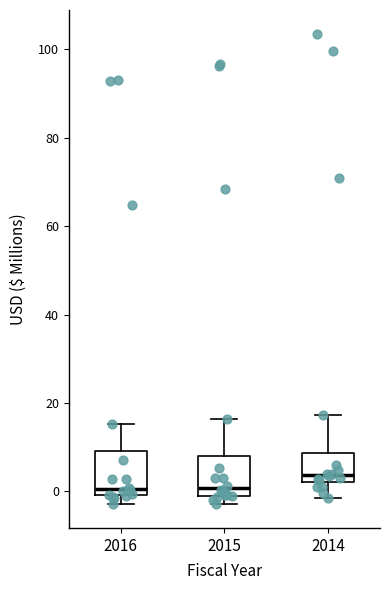

Which box's median line is the highest?

2014